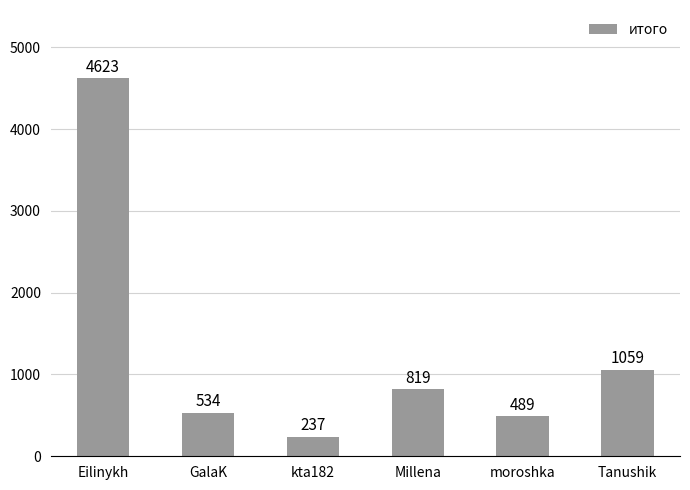

What value does the data have at Millena, to the nearest 100?

800